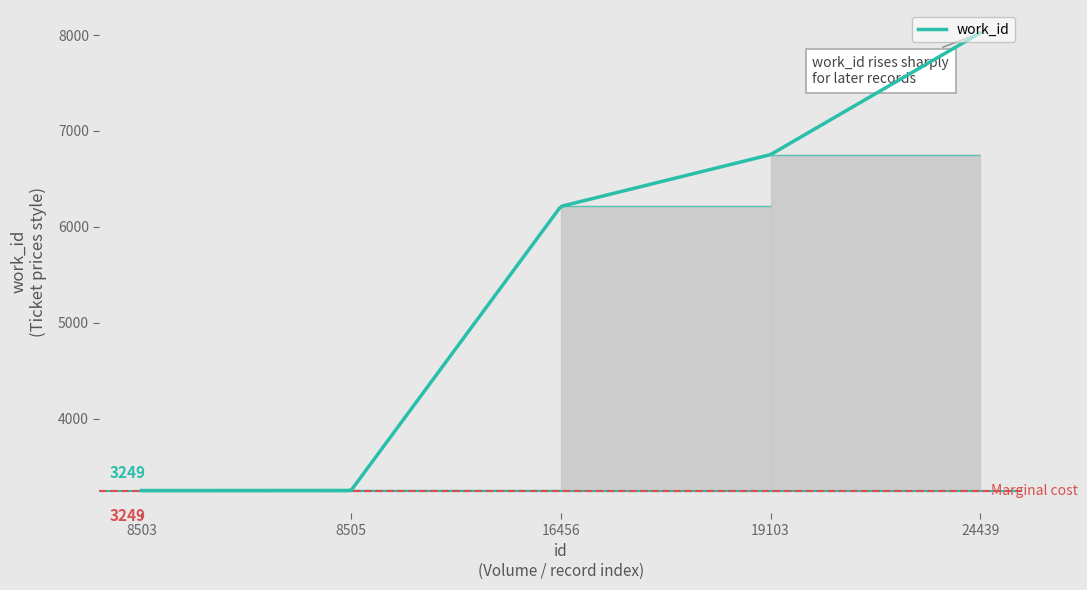

What is the difference between the maximum and minimum values?

4774.0